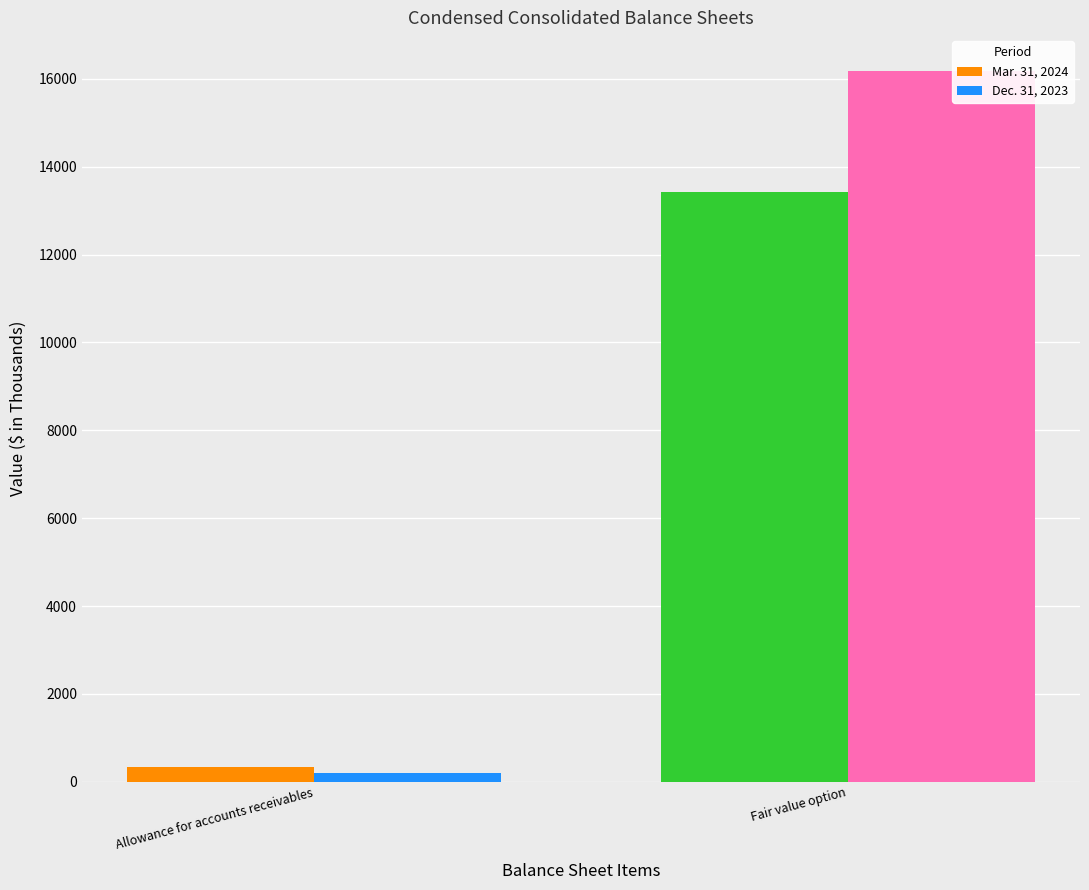

At how many categories does at least one series exceed 3659?

1